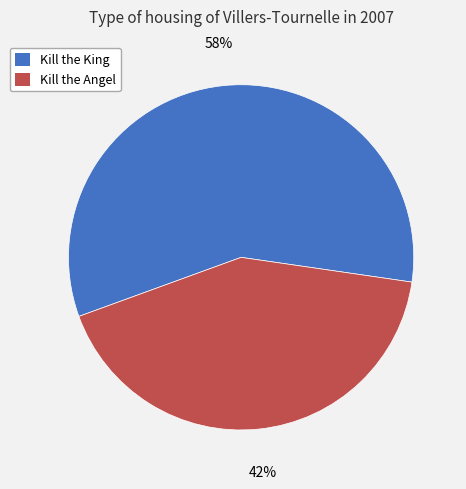

Does Kill the Angel account for over 50% of the chart?

No